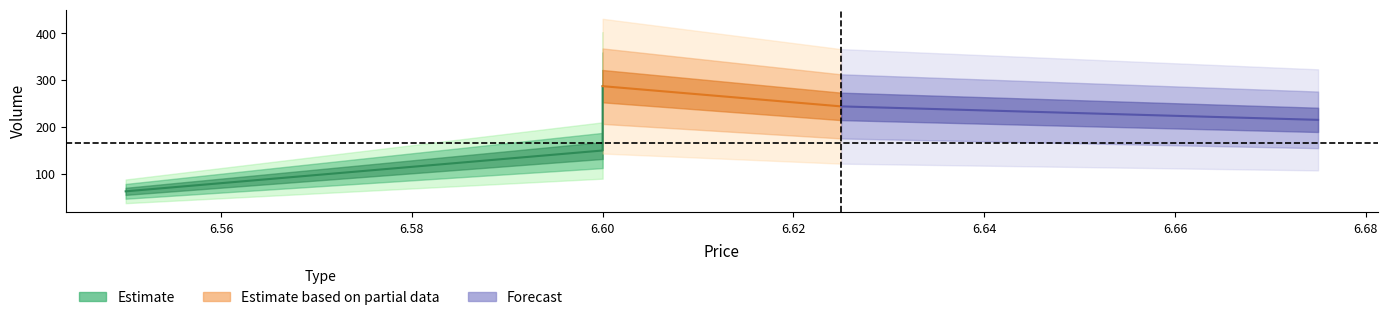

Rank the categories by value from highest to lowest.

6.6, 6.6, 6.55